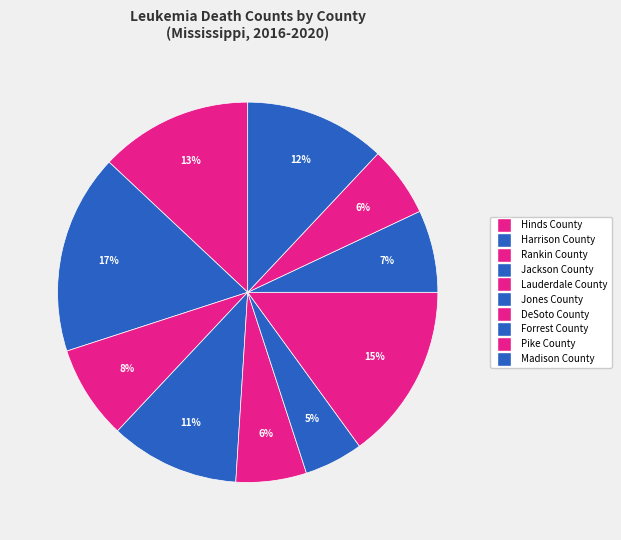

How many slices are in this pie chart?

10